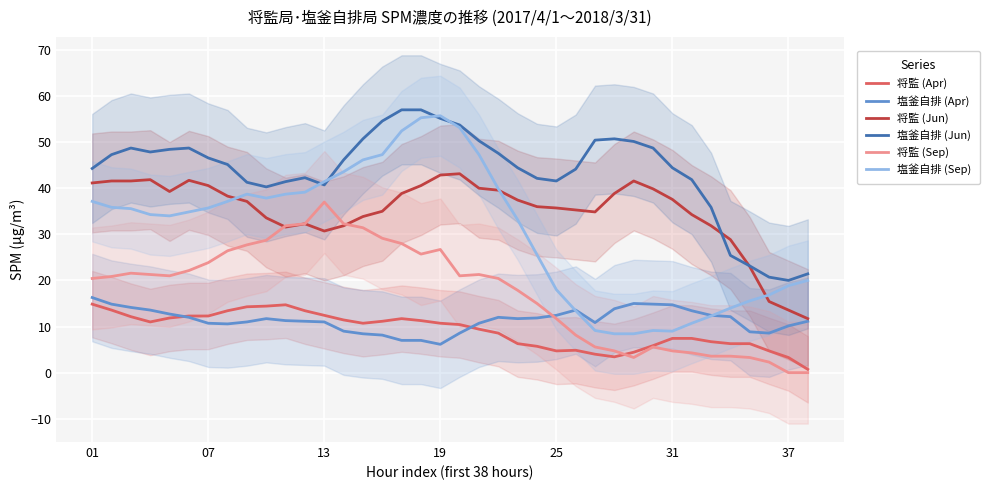

How many values in the 将監 (Jun) series are below 37?

18